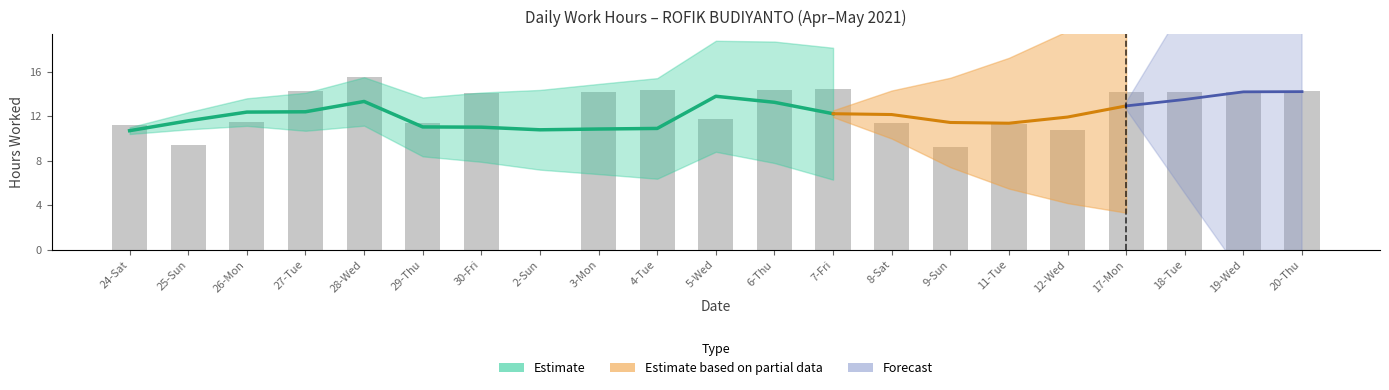

What is the difference between the second highest and minimum values?

14.5